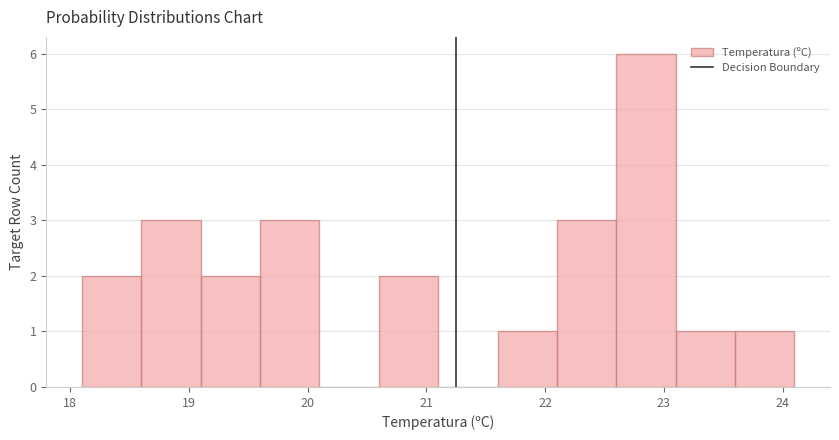

Over which range of the x-axis is the bar tallest?

22.6 to 23.1